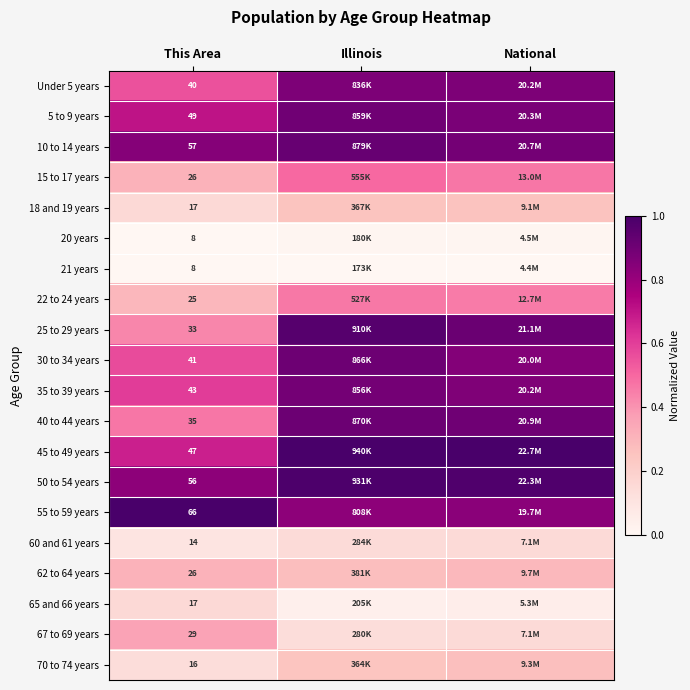

Is the value of 35 to 39 years at This Area greater than the value of 40 to 44 years at This Area?

Yes